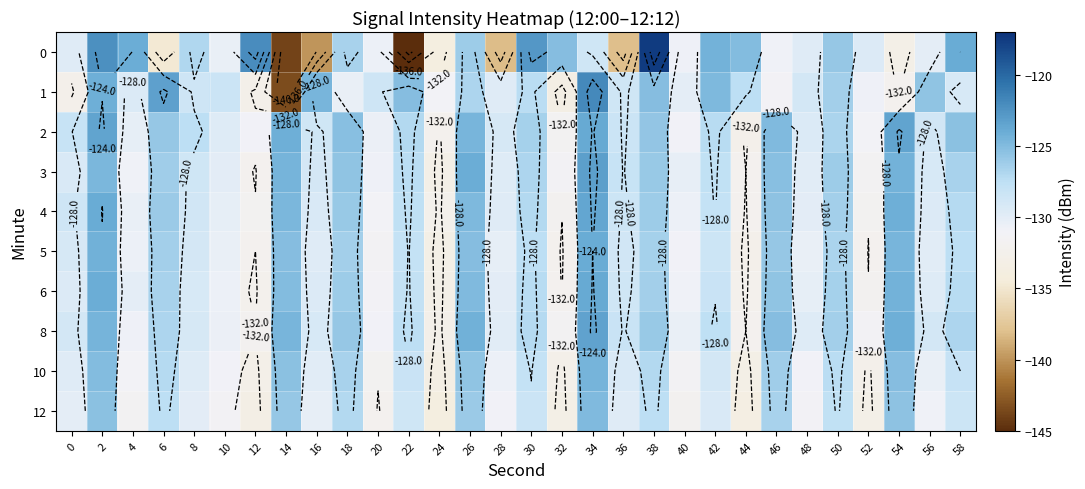

What is the total value across all series at 50?

-1265.9